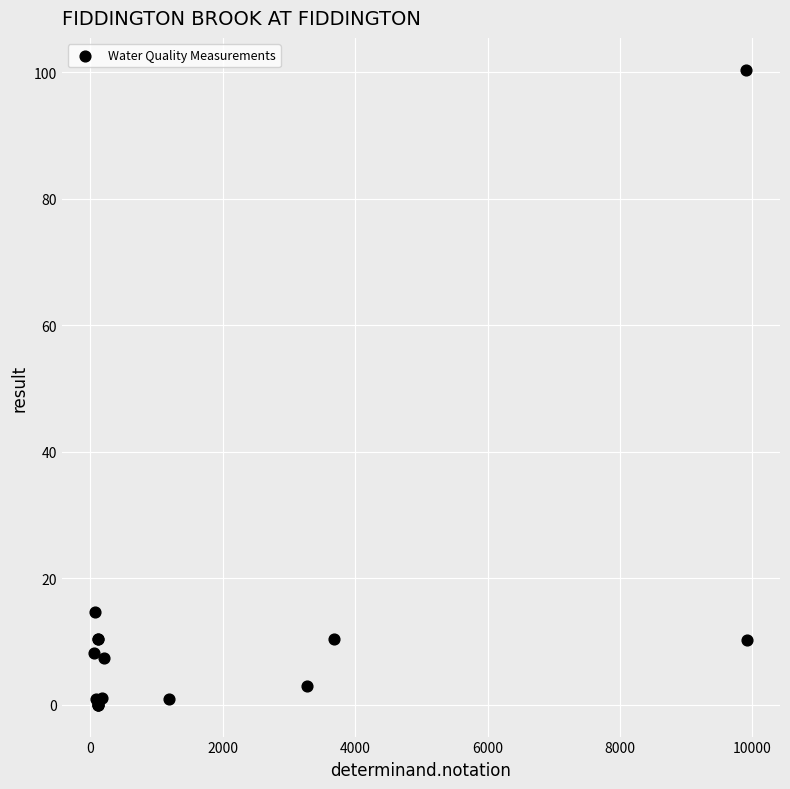

What Y value in the scatter plot is closest to 50?

14.7